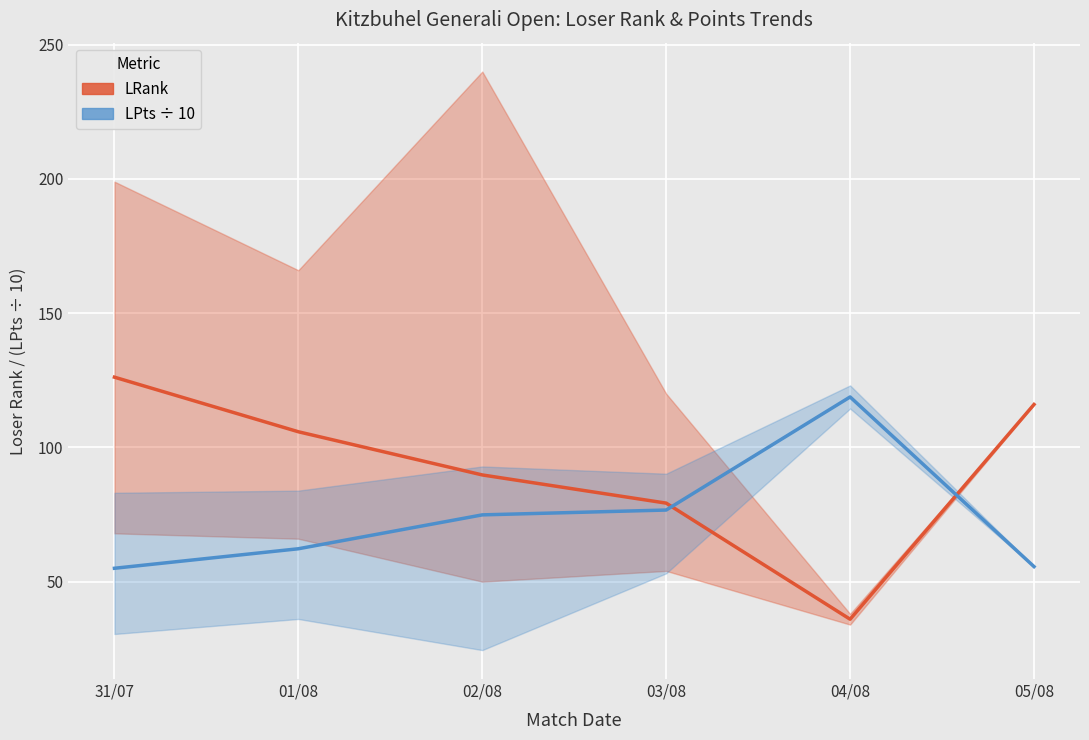

Is it true that LPts/10 (mean) equals 88.3 at 31/07?

False